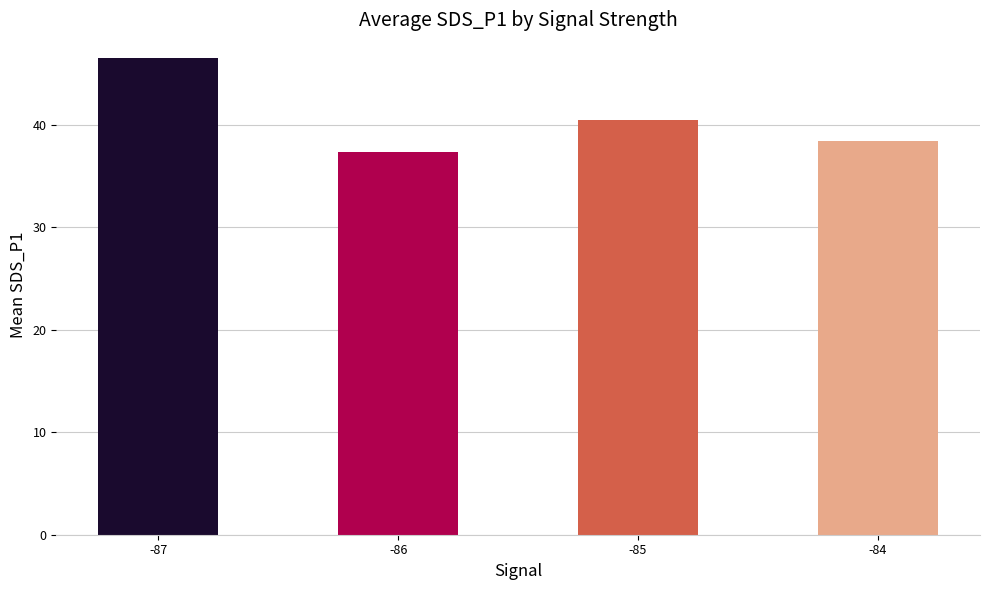

Does the chart contain any negative values?

No